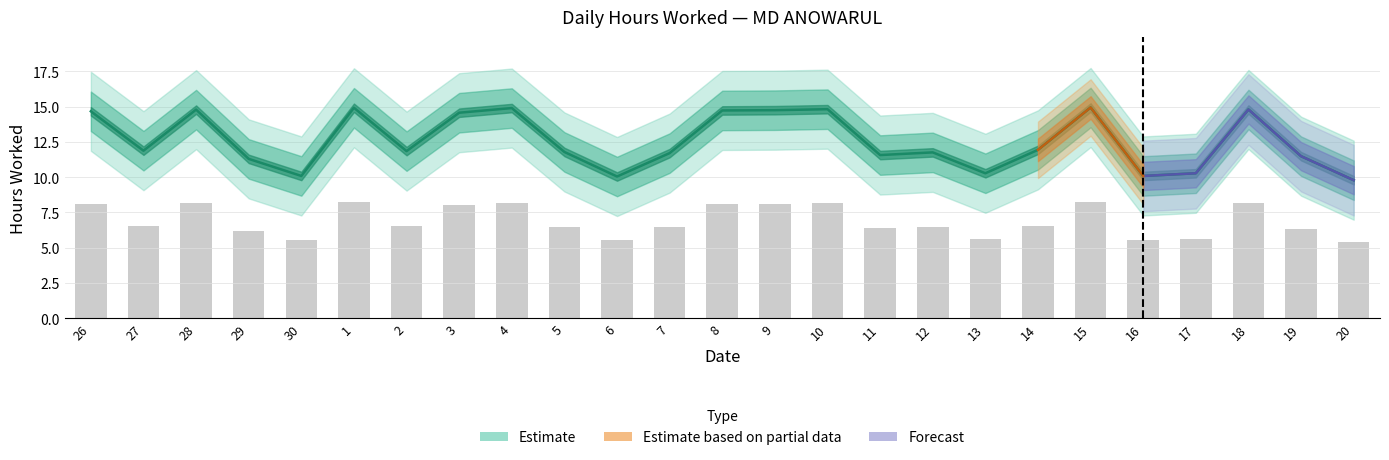

The value at 4 is 14.9. True or false?

True